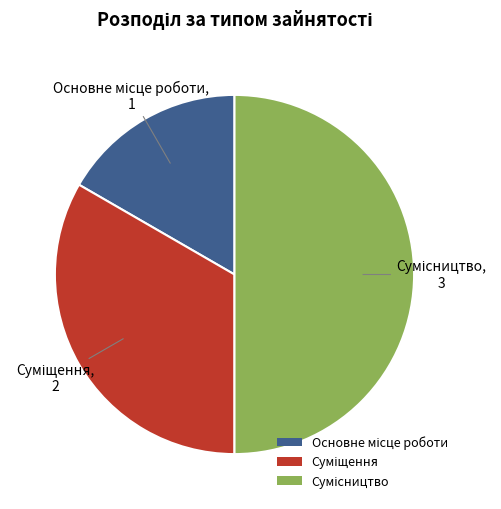

Which has a higher value, Основне місце роботи or Сумісництво?

Сумісництво